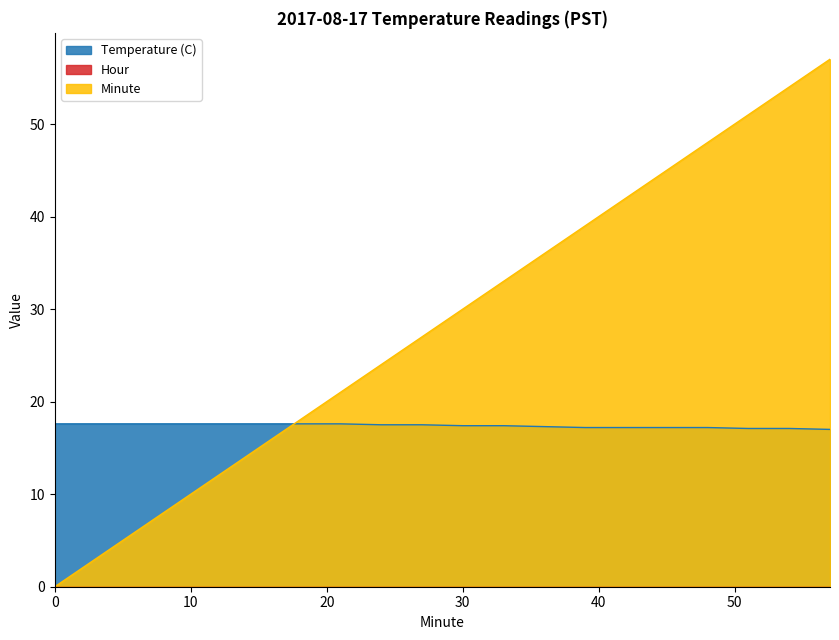

At 0, list the series in order from smallest to largest.

Hour, Minute, Temperature (C)